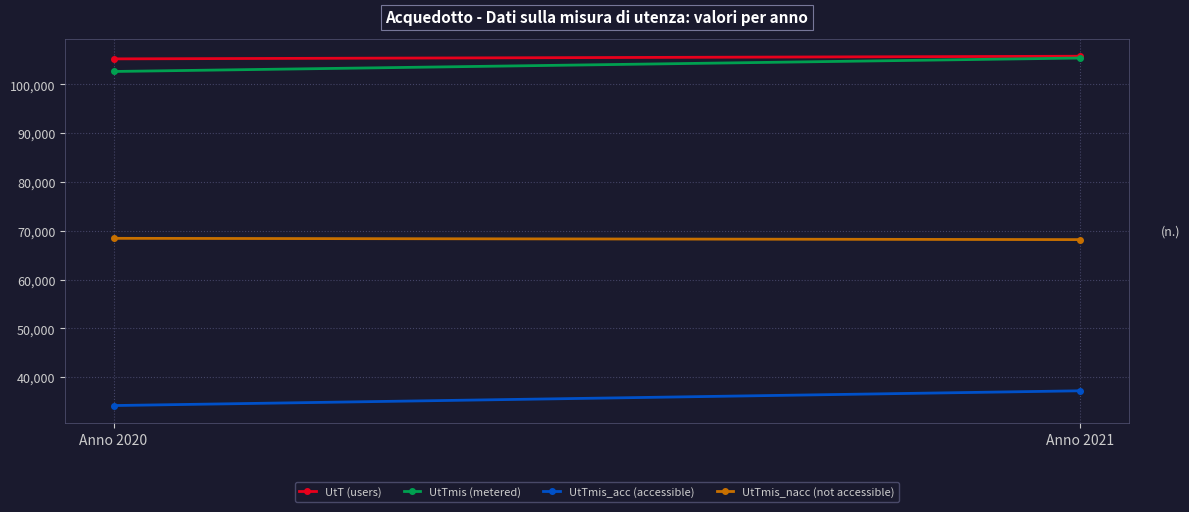

What are all the series names shown in the legend?

UtT (users), UtTmis (metered), UtTmis_acc (accessible), UtTmis_nacc (not accessible)